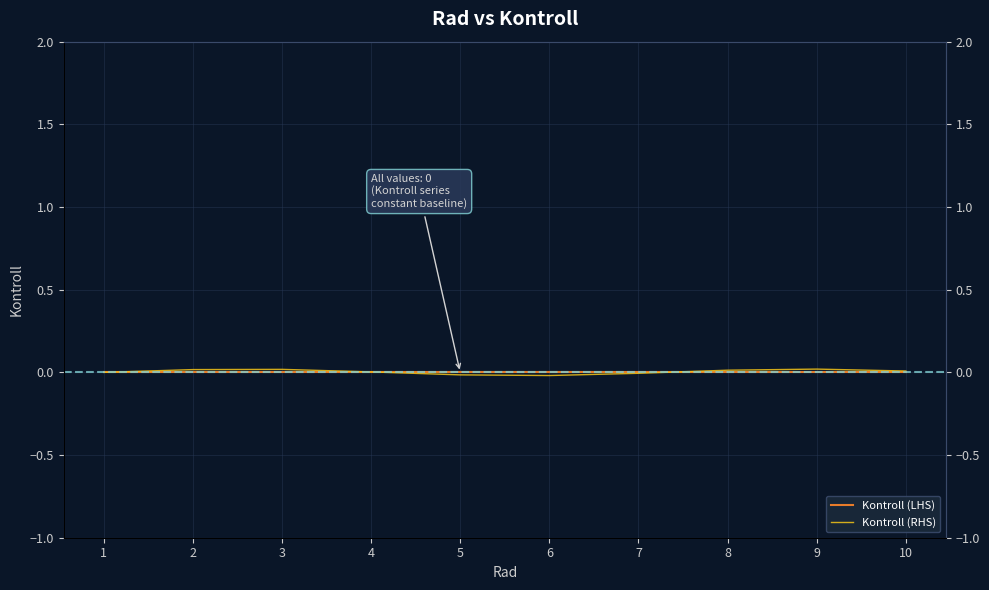

Reading left to right, transcribe all the data shown in this chart.

Kontroll (LHS): 1=0.0	2=0.0	3=0.0	4=0.0	5=0.0	6=0.0	7=0.0	8=0.0	9=0.0	10=0.0
Kontroll (RHS): 1=0.0	2=0.0	3=0.0	4=0.0	5=-0.0	6=-0.0	7=-0.0	8=0.0	9=0.0	10=0.0